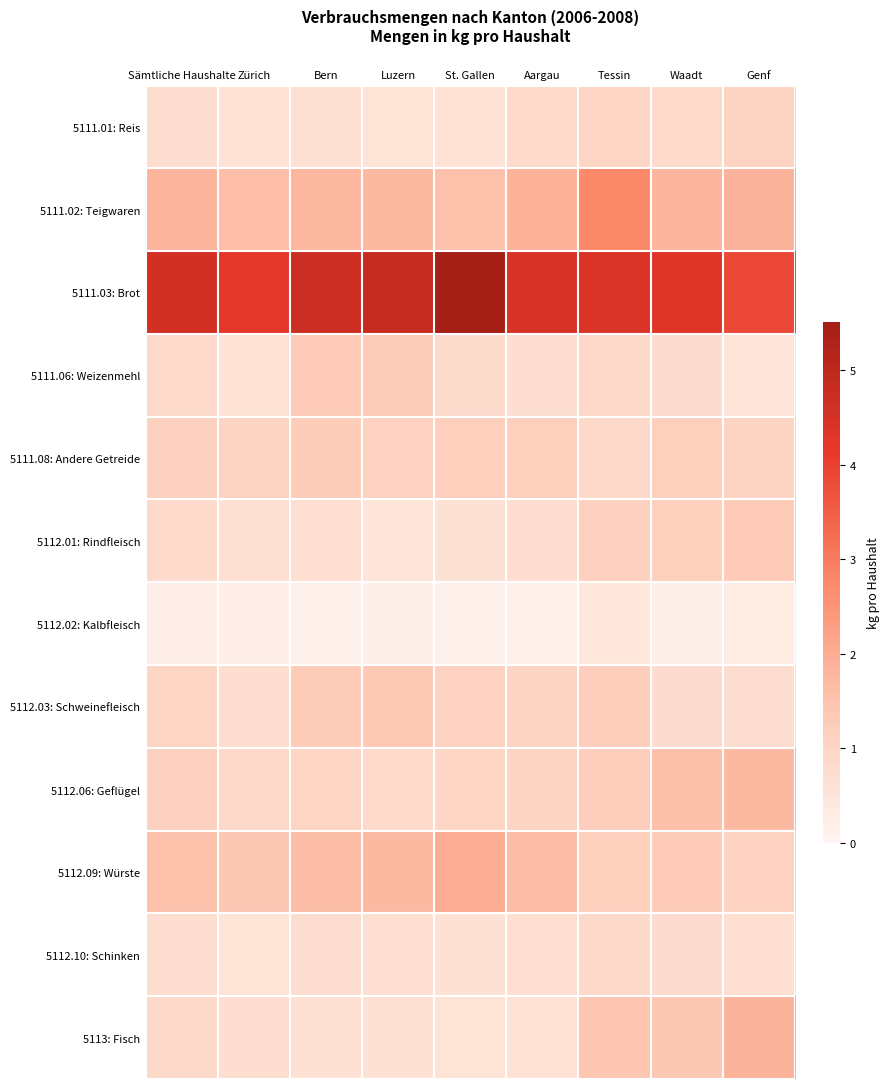

Reading left to right, transcribe all the data shown in this chart.

5111.01: Reis: Sämtliche Haushalte=0.7	Zürich=0.6	Bern=0.7	Luzern=0.6	St. Gallen=0.6	Aargau=0.8	Tessin=1.0	Waadt=0.8	Genf=1.1
5111.02: Teigwaren: Sämtliche Haushalte=1.8	Zürich=1.6	Bern=1.8	Luzern=1.7	St. Gallen=1.5	Aargau=1.9	Tessin=2.7	Waadt=1.8	Genf=1.8
5111.03: Brot: Sämtliche Haushalte=4.6	Zürich=4.2	Bern=4.7	Luzern=4.8	St. Gallen=5.5	Aargau=4.5	Tessin=4.4	Waadt=4.3	Genf=3.9
5111.06: Weizenmehl: Sämtliche Haushalte=0.8	Zürich=0.6	Bern=1.3	Luzern=1.3	St. Gallen=0.8	Aargau=0.7	Tessin=0.9	Waadt=0.8	Genf=0.6
5111.08: Andere Getreide: Sämtliche Haushalte=1.1	Zürich=1.1	Bern=1.2	Luzern=1.1	St. Gallen=1.2	Aargau=1.1	Tessin=0.9	Waadt=1.1	Genf=1.0
5112.01: Rindfleisch: Sämtliche Haushalte=0.8	Zürich=0.7	Bern=0.7	Luzern=0.5	St. Gallen=0.6	Aargau=0.7	Tessin=1.1	Waadt=1.2	Genf=1.3
5112.02: Kalbfleisch: Sämtliche Haushalte=0.2	Zürich=0.2	Bern=0.1	Luzern=0.2	St. Gallen=0.1	Aargau=0.1	Tessin=0.5	Waadt=0.2	Genf=0.3
5112.03: Schweinefleisch: Sämtliche Haushalte=1.0	Zürich=0.7	Bern=1.3	Luzern=1.4	St. Gallen=1.1	Aargau=1.0	Tessin=1.2	Waadt=0.8	Genf=0.7
5112.06: Geflügel: Sämtliche Haushalte=1.1	Zürich=0.9	Bern=1.0	Luzern=0.8	St. Gallen=1.0	Aargau=1.0	Tessin=1.2	Waadt=1.6	Genf=1.7
5112.09: Würste: Sämtliche Haushalte=1.5	Zürich=1.4	Bern=1.6	Luzern=1.7	St. Gallen=2.0	Aargau=1.7	Tessin=1.2	Waadt=1.3	Genf=1.1
5112.10: Schinken: Sämtliche Haushalte=0.7	Zürich=0.6	Bern=0.8	Luzern=0.7	St. Gallen=0.6	Aargau=0.7	Tessin=0.9	Waadt=0.8	Genf=0.7
5113: Fisch: Sämtliche Haushalte=0.9	Zürich=0.7	Bern=0.6	Luzern=0.6	St. Gallen=0.6	Aargau=0.6	Tessin=1.4	Waadt=1.4	Genf=1.8